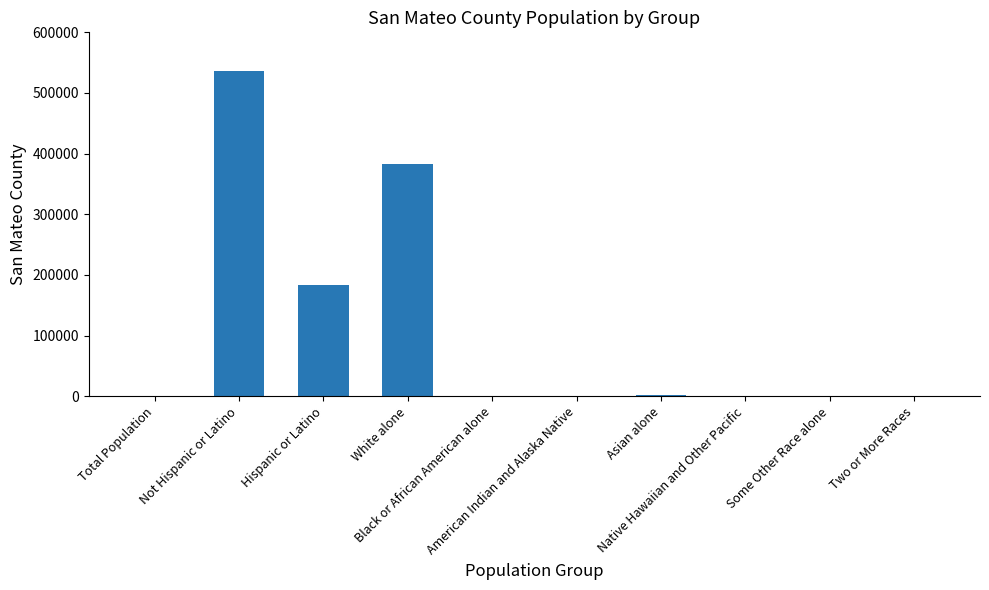

The value at Asian alone is 2316. True or false?

True